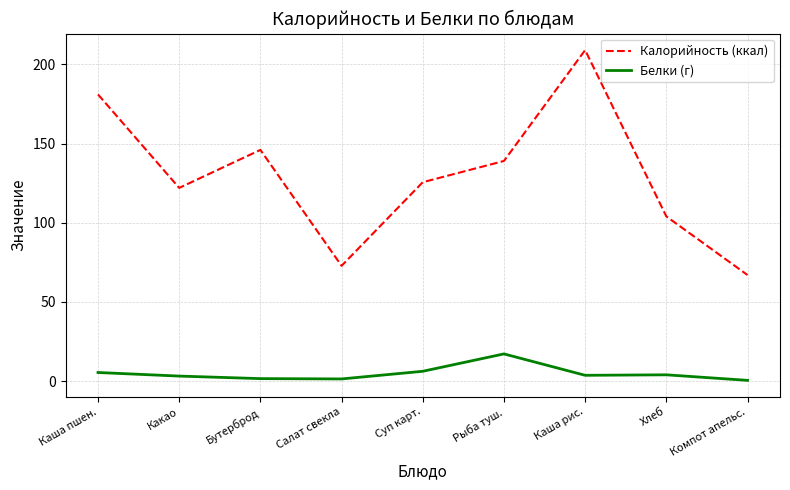

What is the difference between the Калорийность (ккал) values at Бутерброд and Суп карт.?

20.4